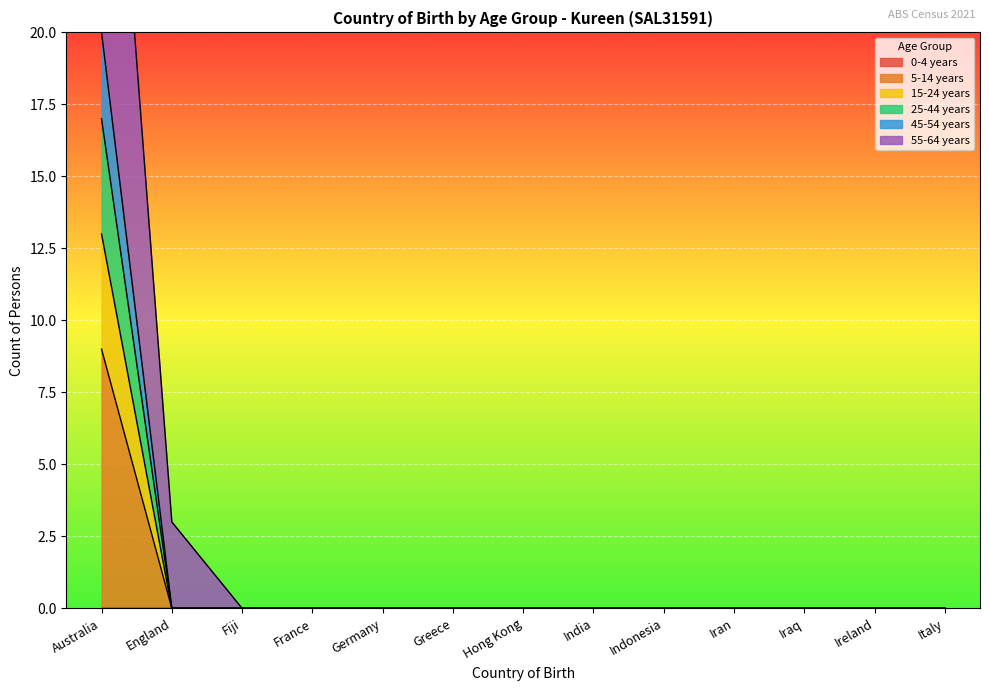

Which category has the highest value across all series?

Australia